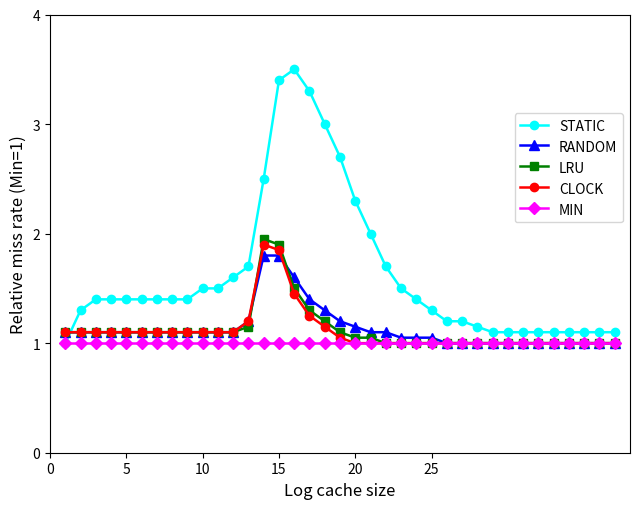

True or false: STATIC has more than 0 interior local peaks.

True